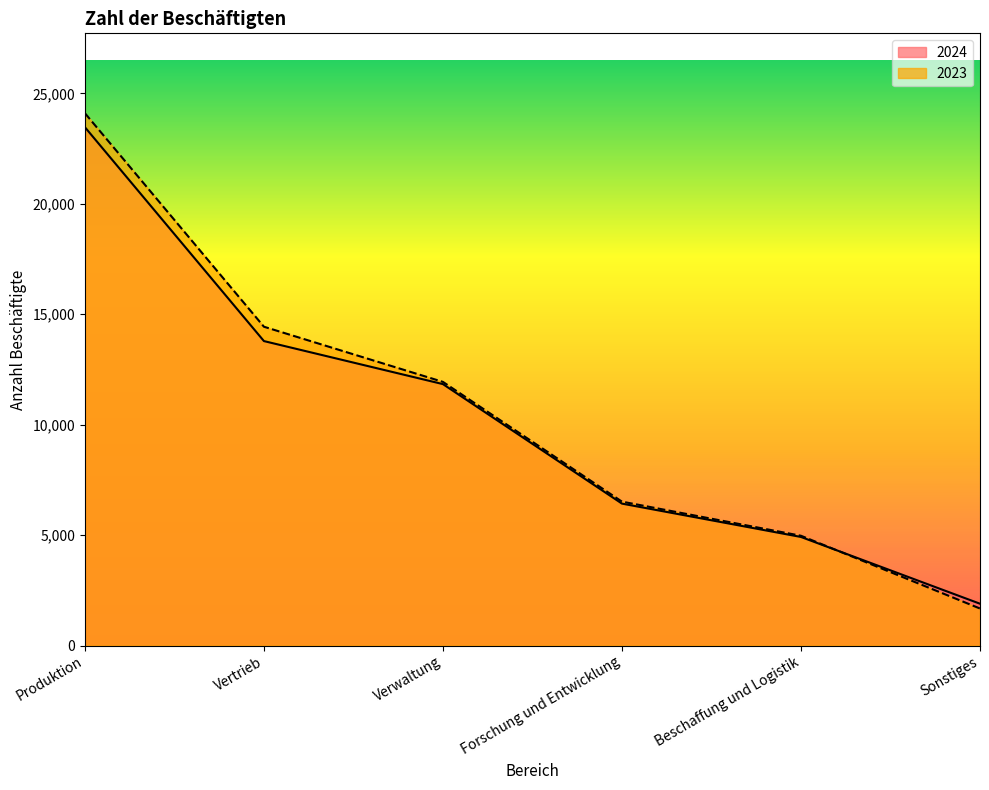

What is the lowest value of the 2024 series?

1893